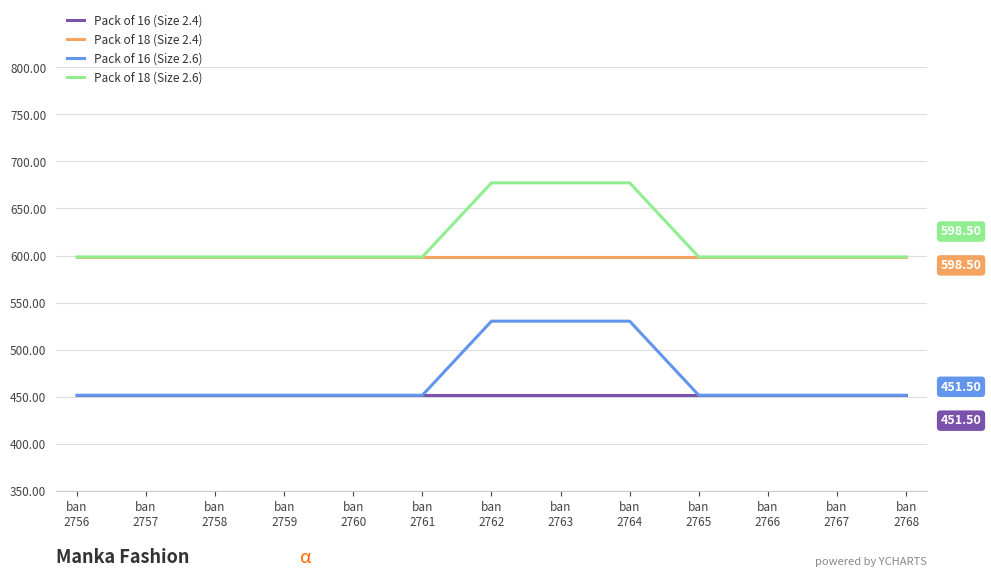

What is the difference between the highest and lowest values at ban
2761?

147.0